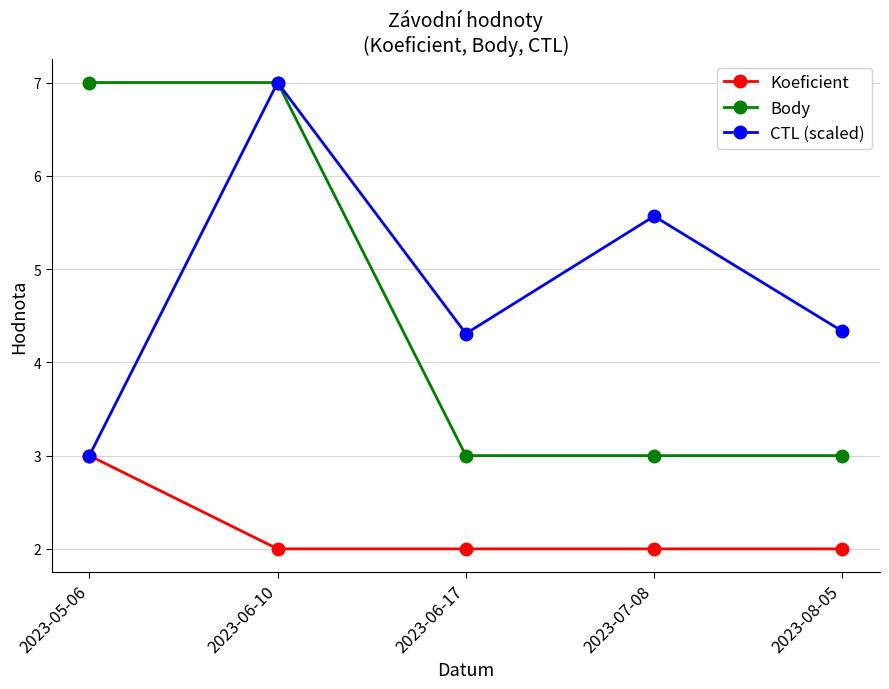

Rank the series at 2023-07-08 from highest to lowest value.

CTL (scaled), Body, Koeficient